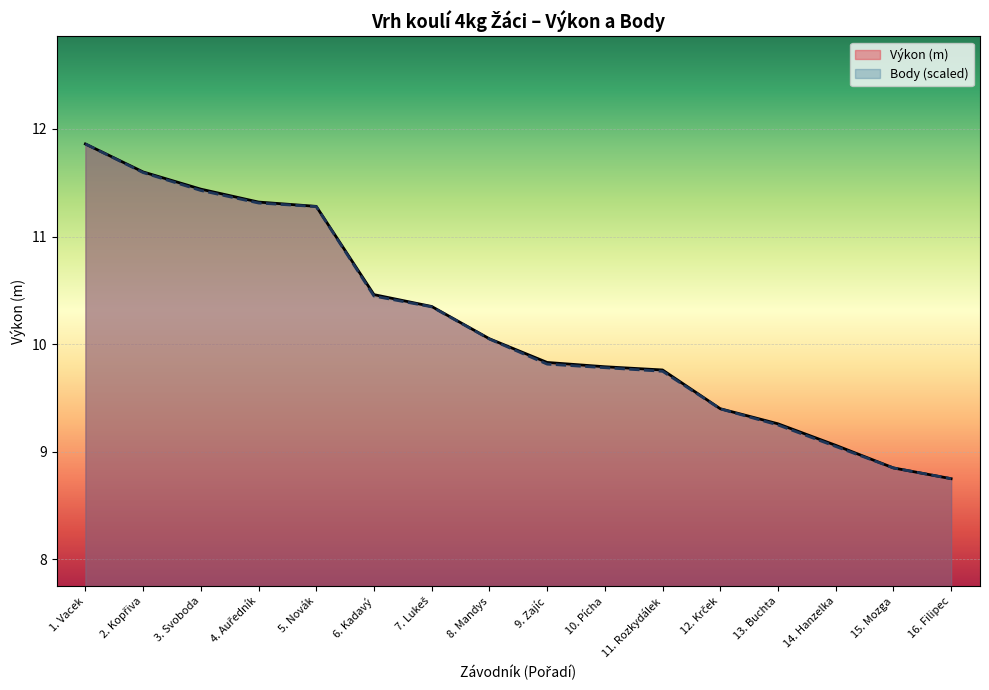

List the labels in order of Výkon (m) line value, largest first.

1. Vacek, 2. Kopřiva, 3. Svoboda, 4. Auředník, 5. Novák, 6. Kadavý, 7. Lukeš, 8. Mandys, 9. Zajíc, 10. Pícha, 11. Rozkydálek, 12. Krček, 13. Buchta, 14. Hanzelka, 15. Mozga, 16. Filipec